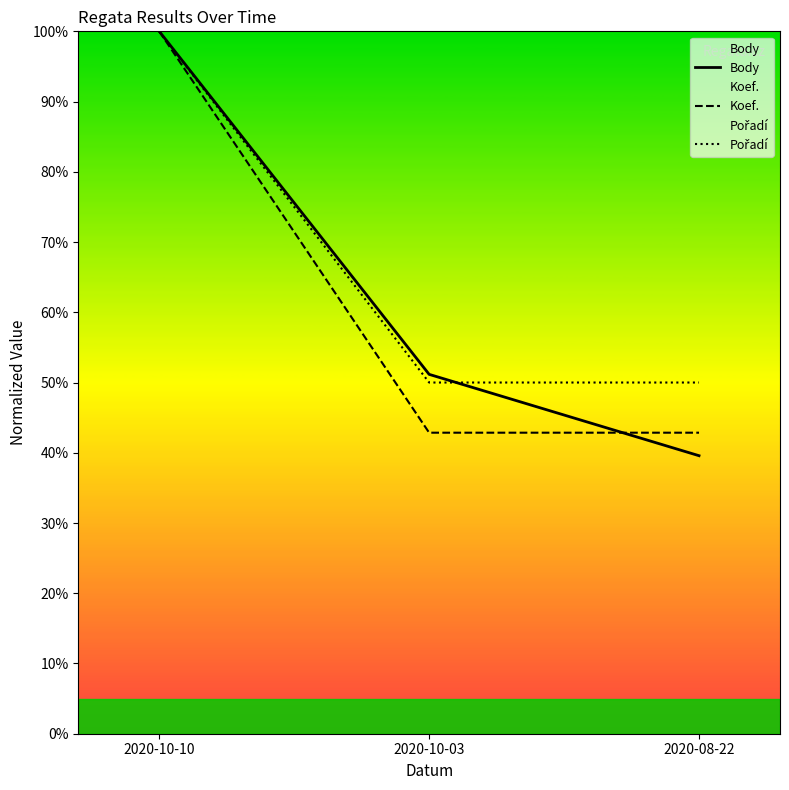

At which category is the sum across all series the highest?

2020-10-10